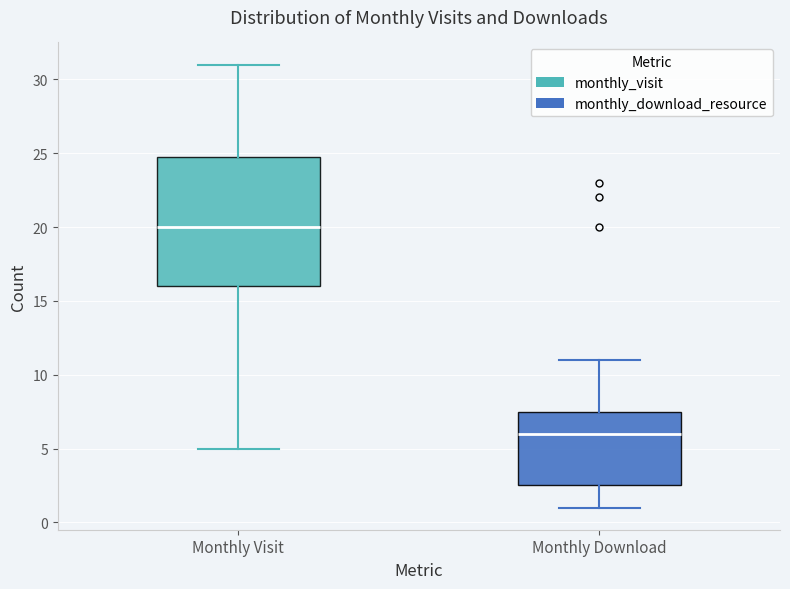

Which box has the highest median line?

Monthly Visit